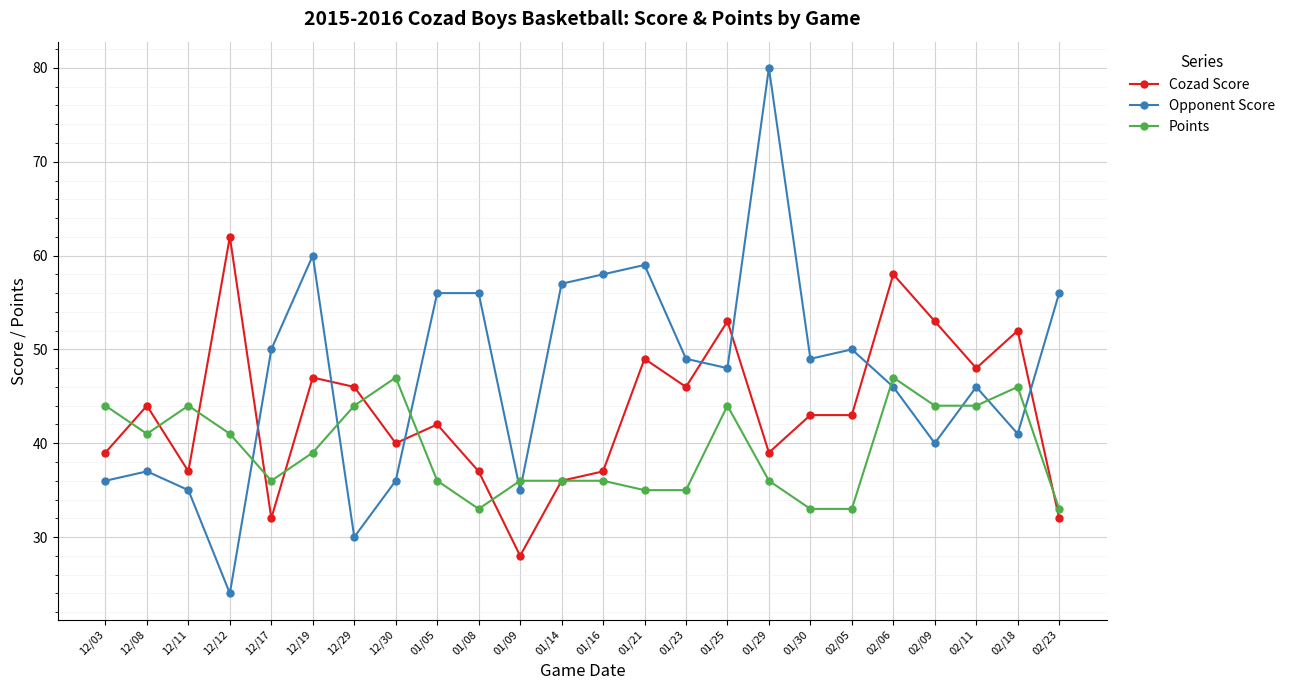

What is the sum of the Points values at 01/23 and 01/16?

71